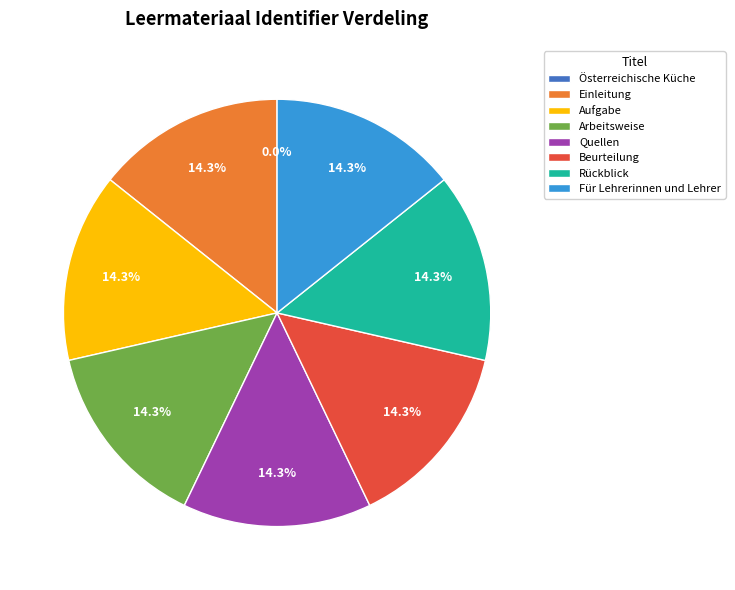

Does Aufgabe represent more than half of the total?

No